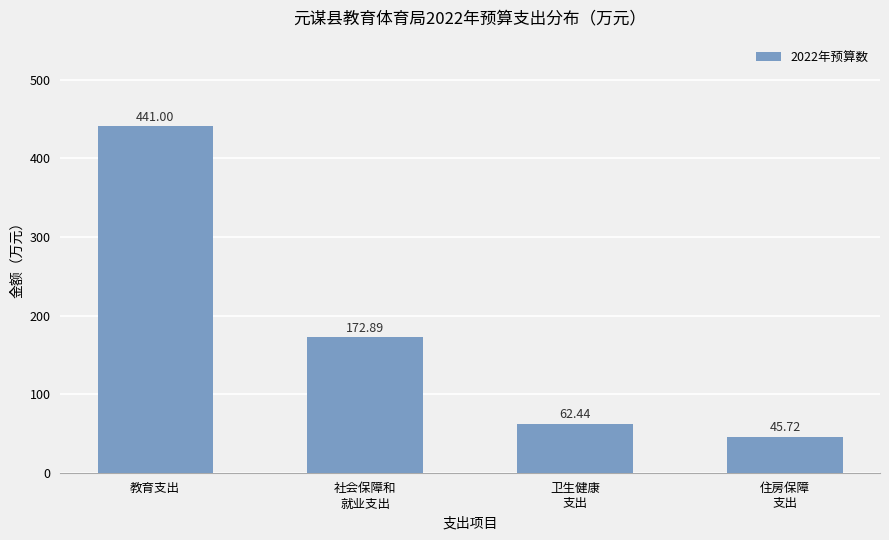

Reading left to right, list all the values displayed in this chart.

441.0	172.9	62.4	45.7